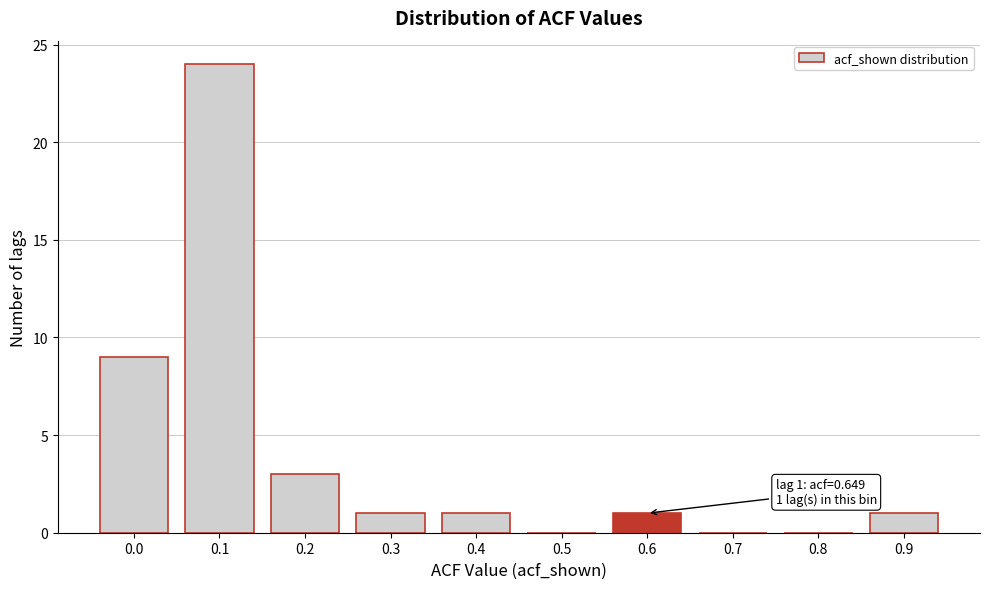

Reading right to left, transcribe all the data shown in this chart.

0.9=1	0.8=0	0.7=0	0.6=1	0.5=0	0.4=1	0.3=1	0.2=3	0.1=24	0.0=9